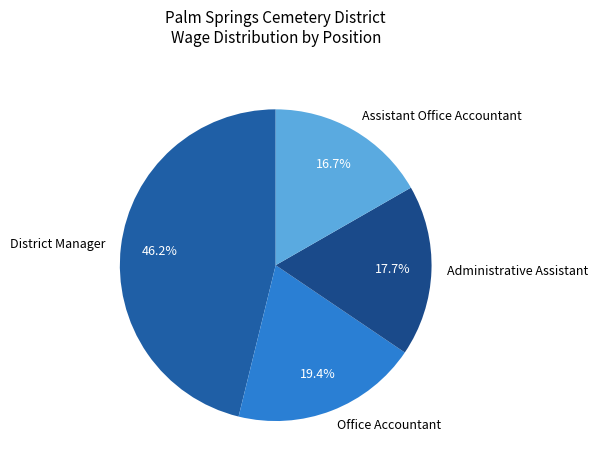

To the nearest percent, what is the combined percentage of Administrative Assistant and District Manager?

64%